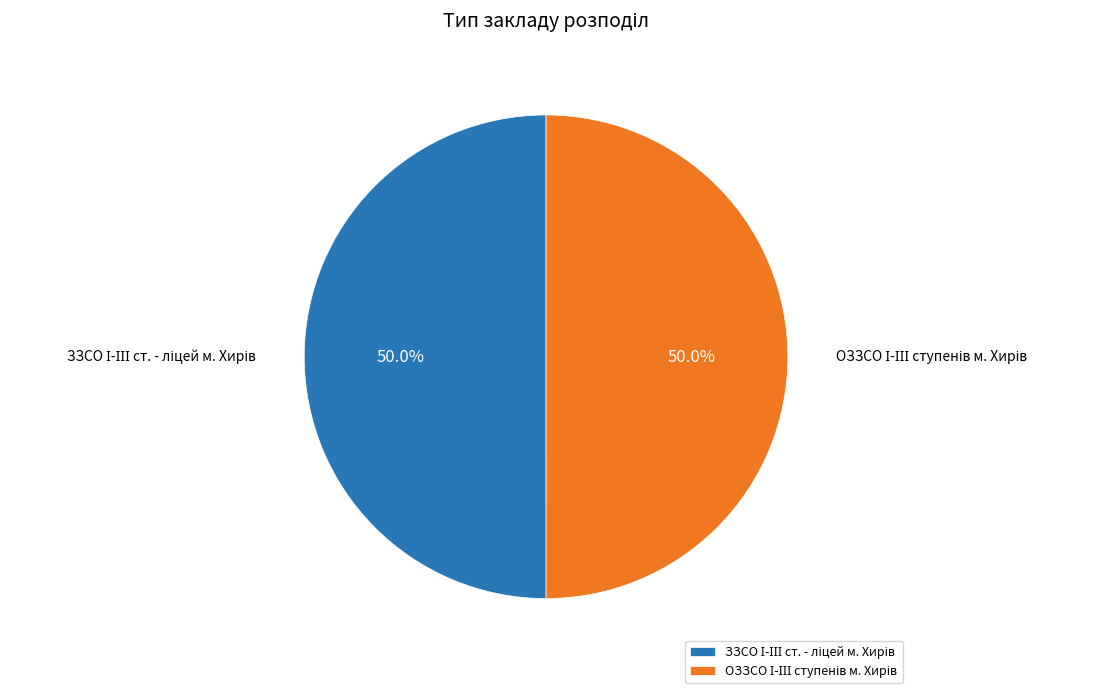

How many segments does this pie chart have?

2